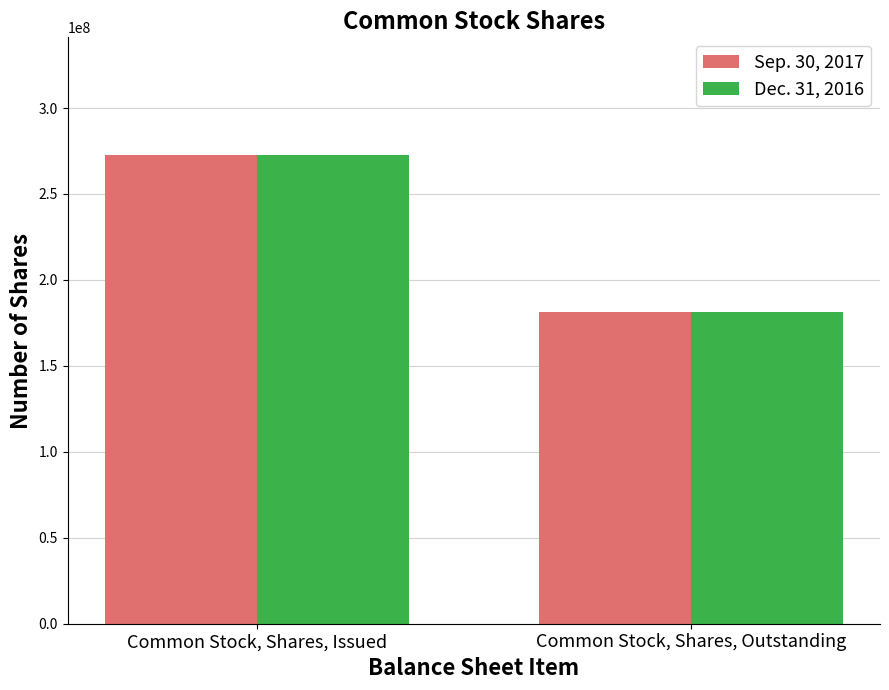

What position from the left is Common Stock, Shares, Outstanding?

2